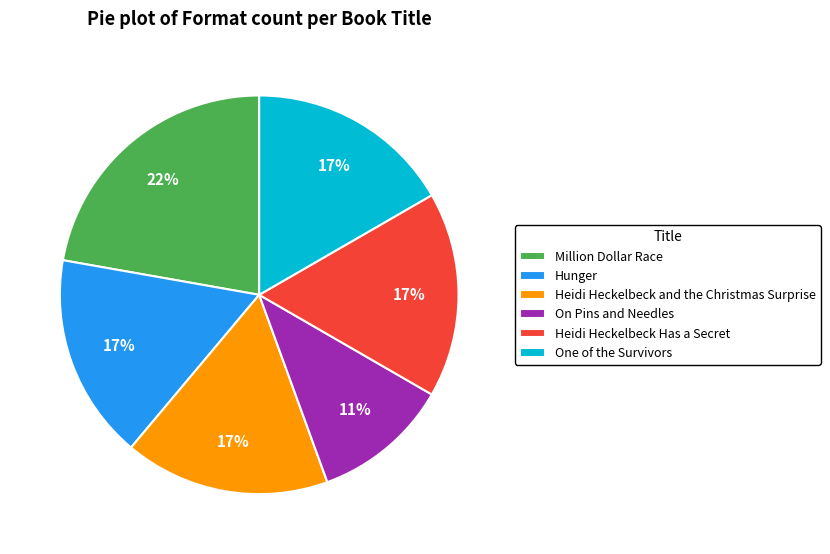

What is the smallest slice in the pie chart?

On Pins and Needles